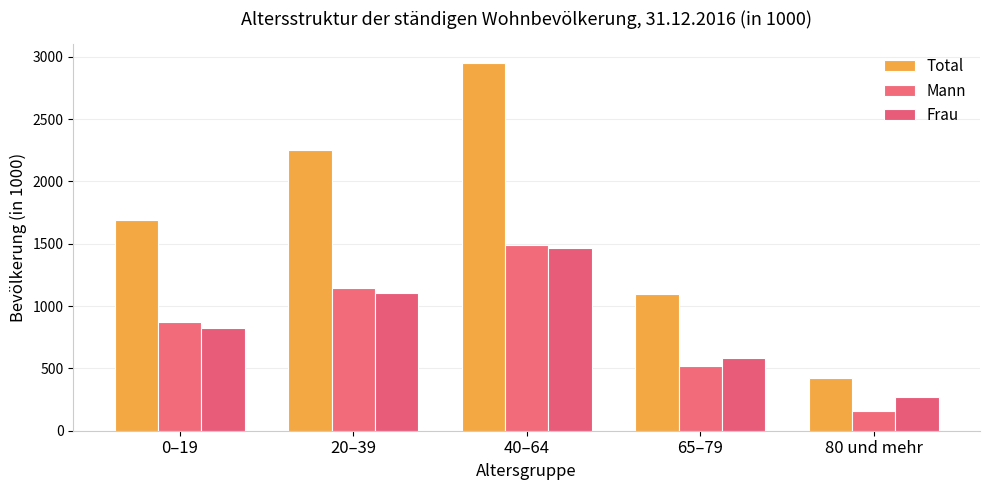

Which series changed the most between 20–39 and 65–79?

Total